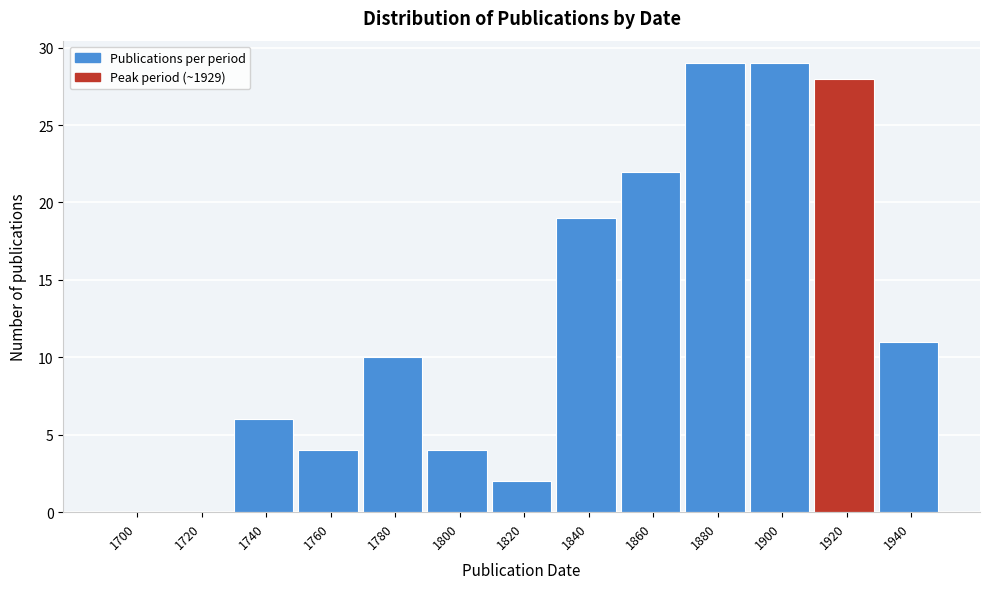

Reading left to right, what are all the values shown in this chart?

1700=0	1720=0	1740=6	1760=4	1780=10	1800=4	1820=2	1840=19	1860=22	1880=29	1900=29	1920=28	1940=11